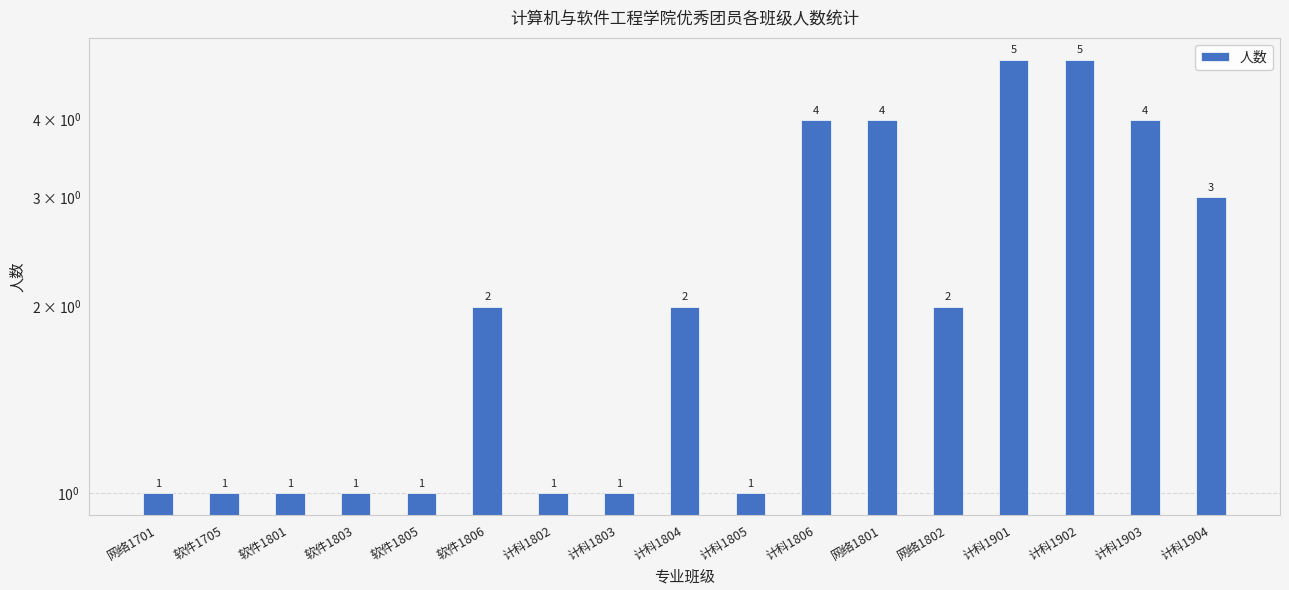

Are the bars grouped side by side (vs. stacked)?

No